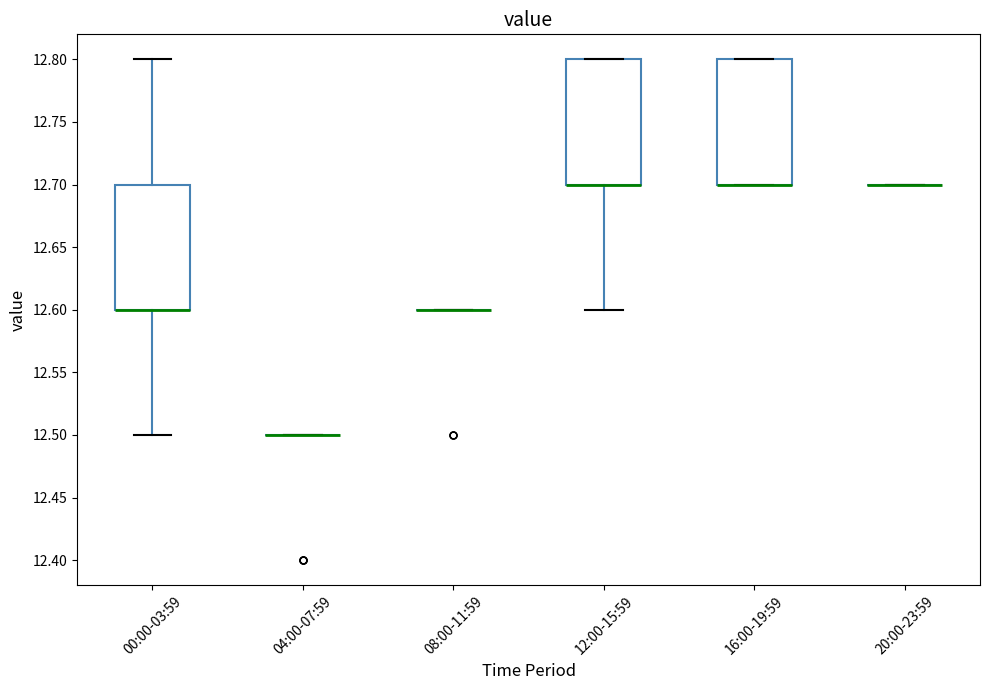

Reading left to right, read every box against the y-axis: the position of its median line, the range the box covers, and the ends of its whiskers. The values are not printed on the chart, so give them approximately, as read against the axis.

00:00-03:59: median 12.6 (drawn on the box's lower edge), box 12.6 to 12.7, whiskers 12.5 to 12.8
04:00-07:59: box collapsed to a line at 12.5, whiskers 12.5 to 12.5
08:00-11:59: box collapsed to a line at 12.6, whiskers 12.6 to 12.6
12:00-15:59: median 12.7 (drawn on the box's lower edge), box 12.7 to 12.8, whiskers 12.6 to 12.8
16:00-19:59: median 12.7 (drawn on the box's lower edge), box 12.7 to 12.8, whiskers 12.7 to 12.8
20:00-23:59: box collapsed to a line at 12.7, whiskers 12.7 to 12.7